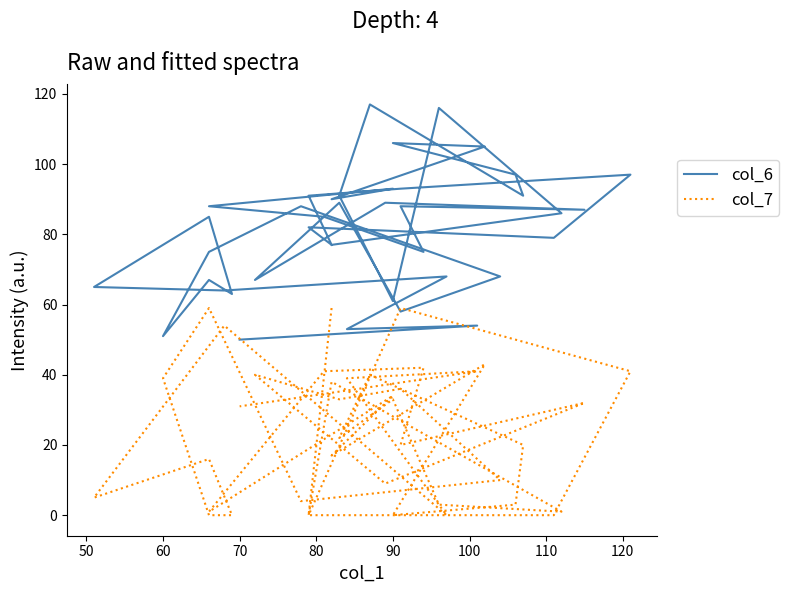

How many interior local valleys does the col_7 series have?

12